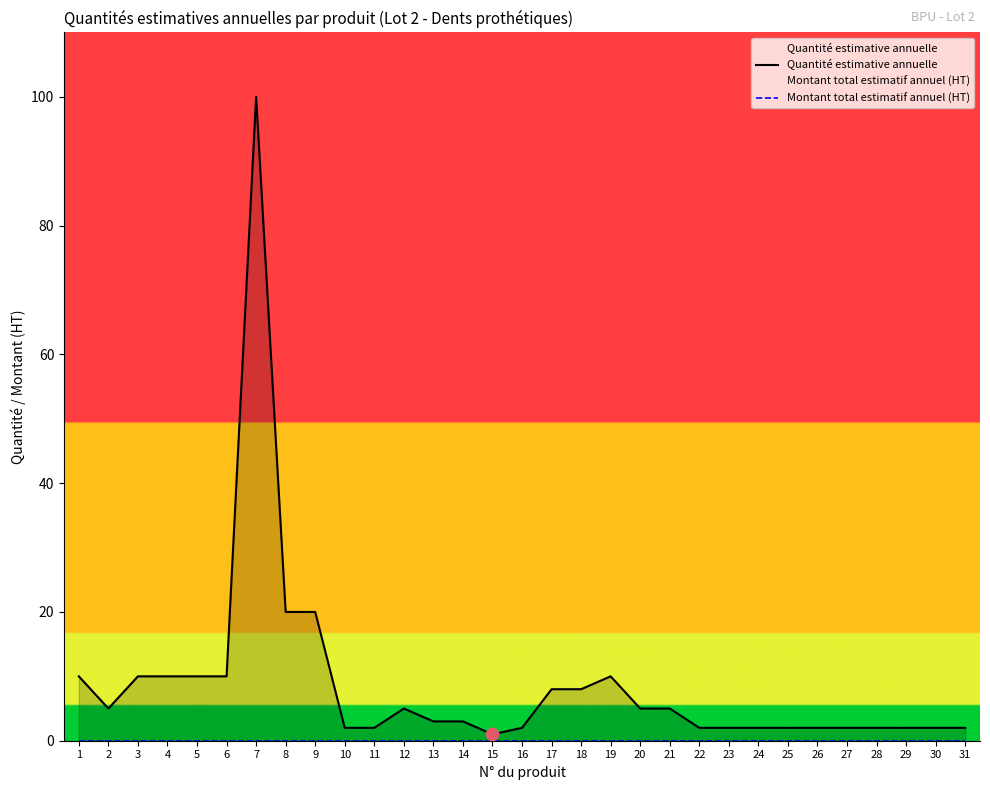

Which series reaches the maximum Y coordinate?

Quantité estimative annuelle